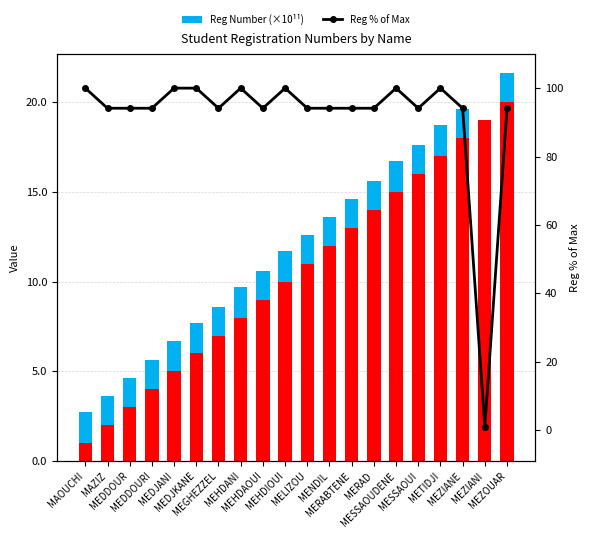

Which category has the highest value in the Reg % of Max series?

MEDJKANE